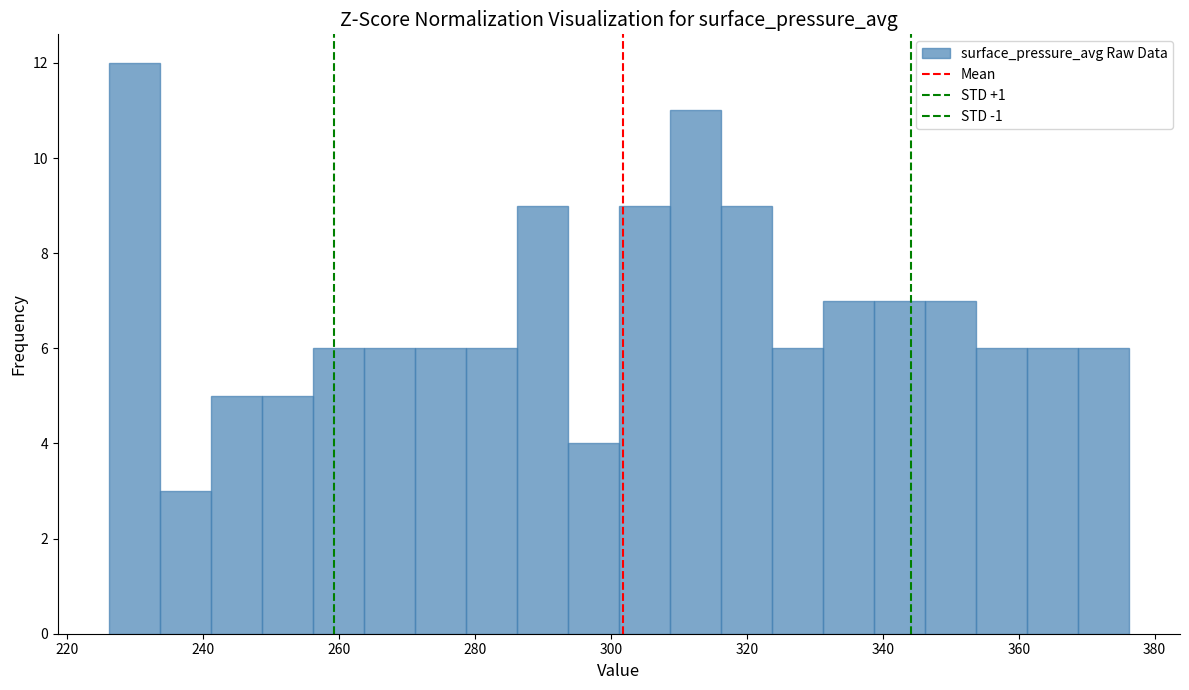

Read against the x-axis, roughly where is the centre of the tallest bar?

230